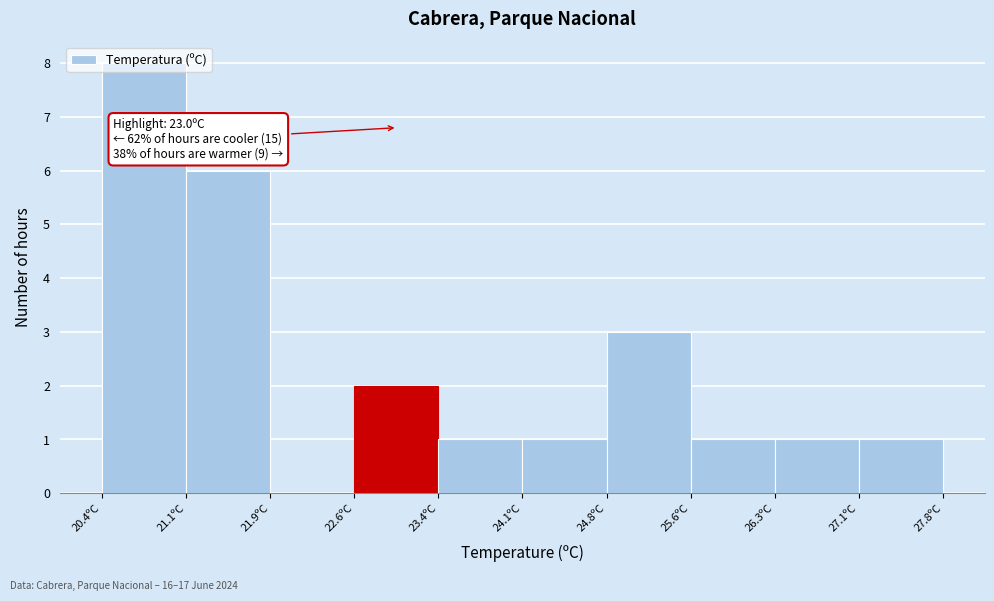

Over which range of the x-axis is the bar tallest?

20.40 to 21.14